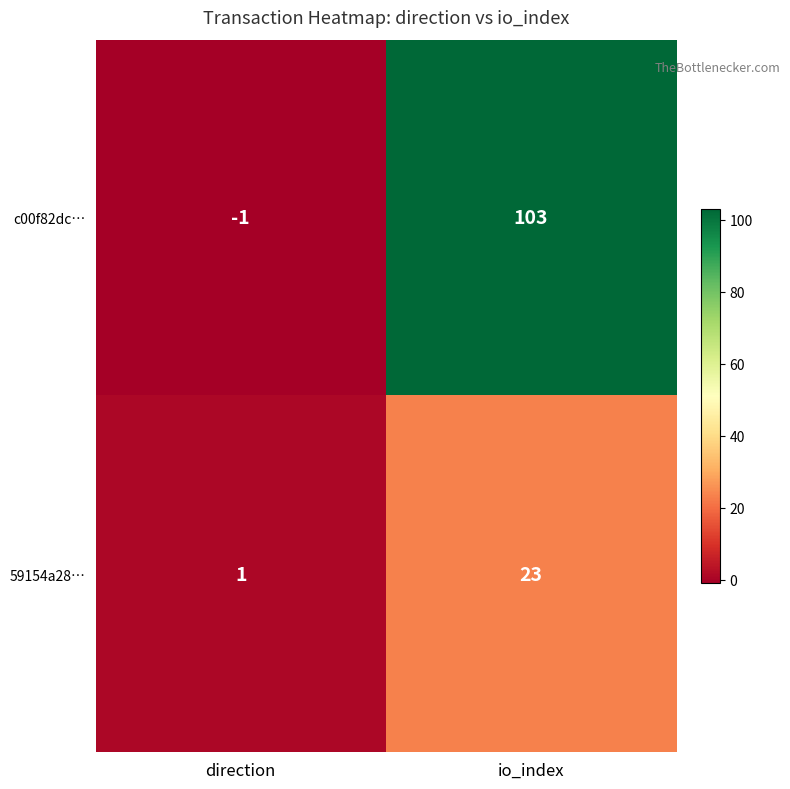

The 59154a28… series shows 1 at direction. True or false?

True